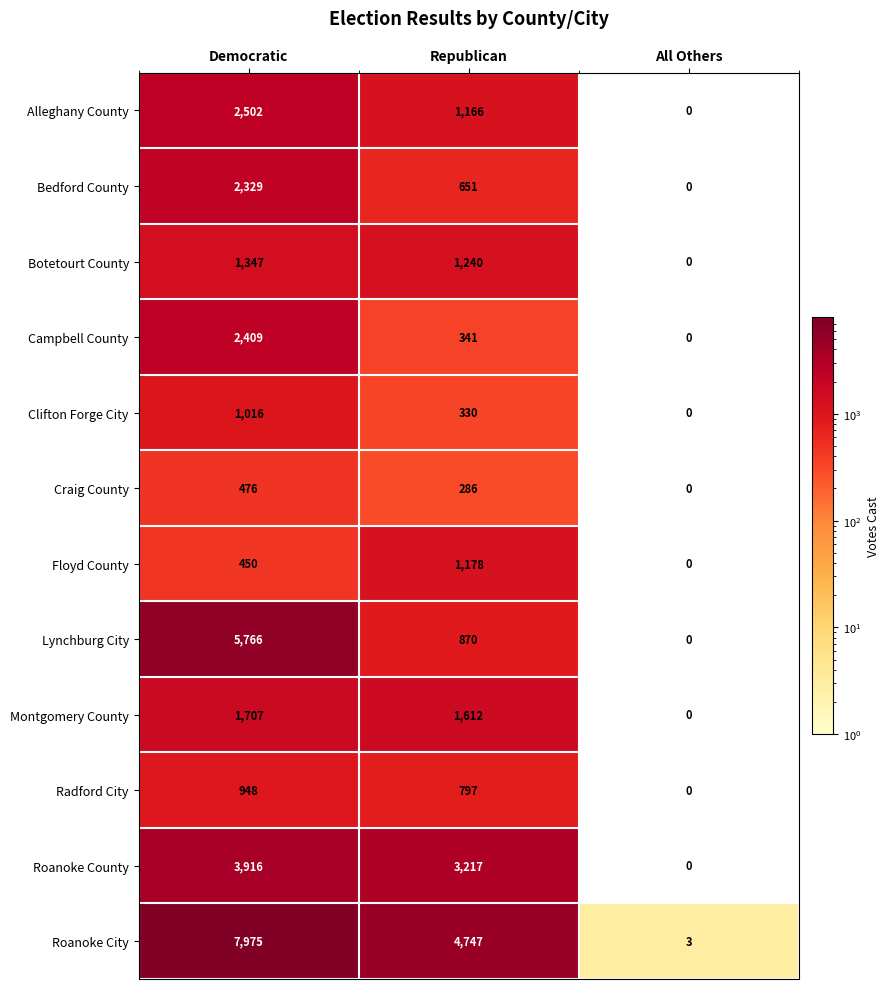

At which label does Montgomery County first exceed 1612?

Democratic